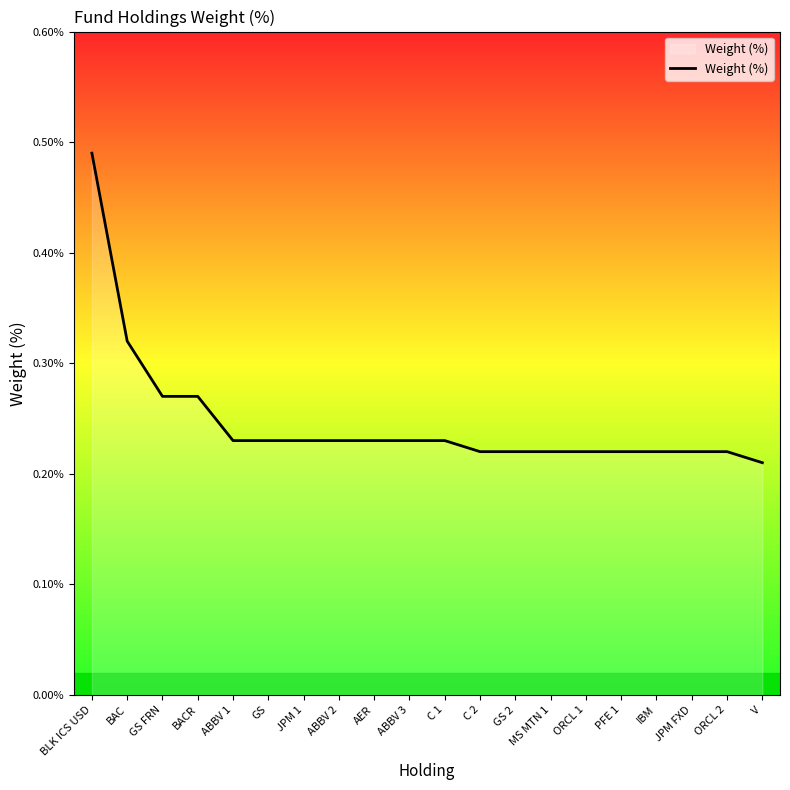

What position from the right is C 1?

10